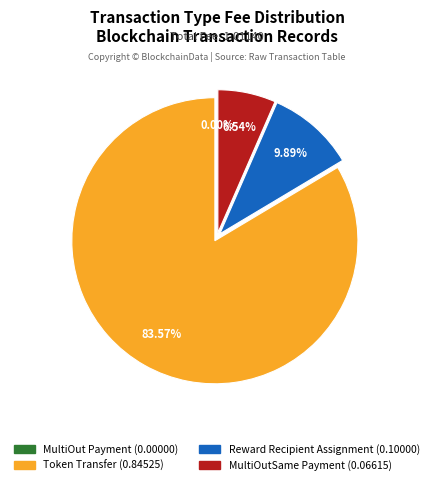

Combined, do Token Transfer and Reward Recipient Assignment account for over 50%?

Yes